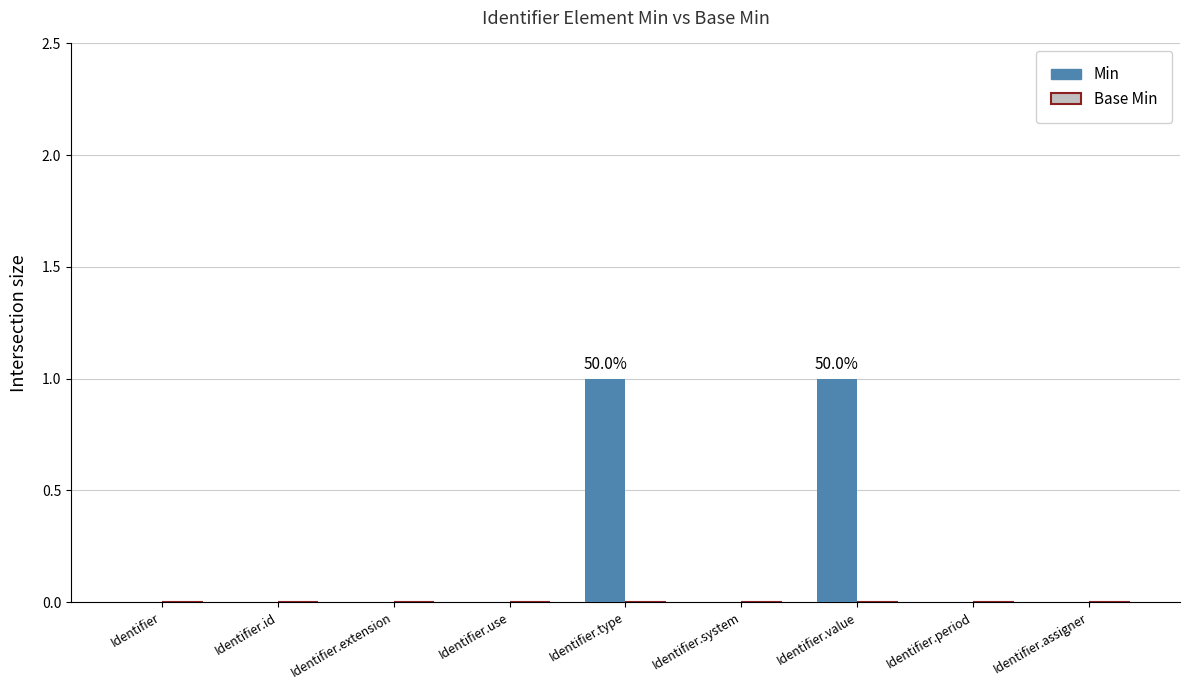

Reading right to left, extract all data points from this chart.

Identifier.assigner=0	Identifier.period=0	Identifier.value=1	Identifier.system=0	Identifier.type=1	Identifier.use=0	Identifier.extension=0	Identifier.id=0	Identifier=0